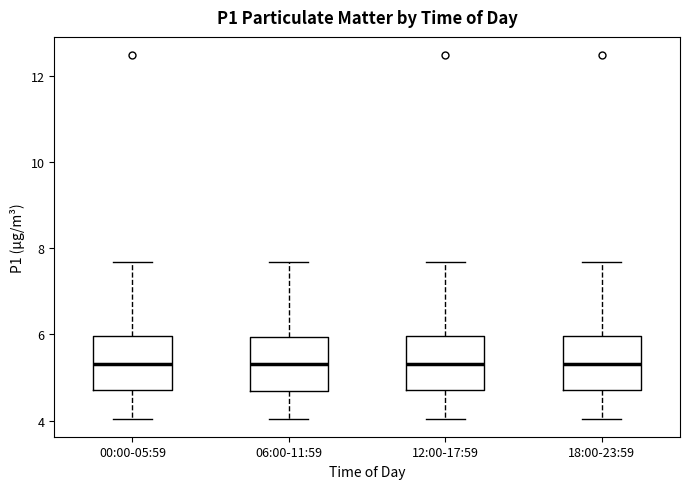

Reading left to right, read every box against the y-axis: the position of its median line, the range the box covers, and the ends of its whiskers. The values are not printed on the chart, so give them approximately, as read against the axis.

00:00-05:59: median 5.4, box 4.8 to 6.0, whiskers 4.0 to 7.6
06:00-11:59: median 5.4, box 4.6 to 6.0, whiskers 4.0 to 7.6
12:00-17:59: median 5.4, box 4.8 to 6.0, whiskers 4.0 to 7.6
18:00-23:59: median 5.4, box 4.8 to 6.0, whiskers 4.0 to 7.6